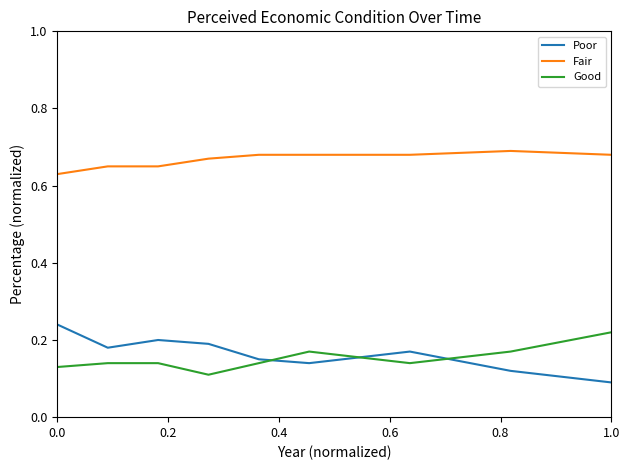

Which series has the largest total across all categories?

Fair